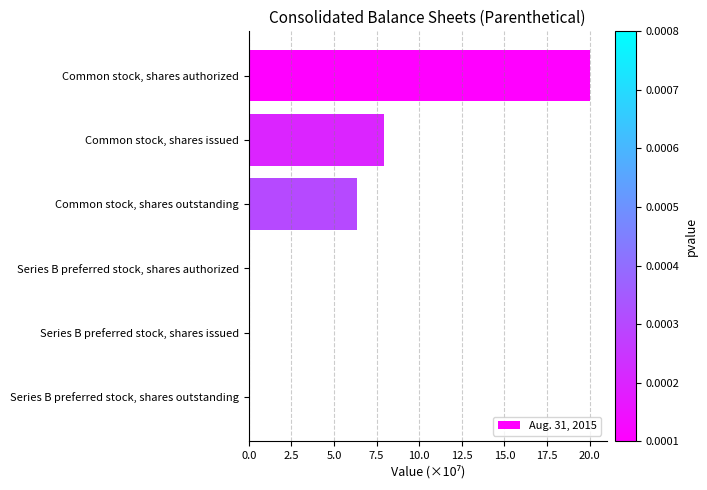

True or false: the data shows 8.0 at Common stock, shares issued.

True